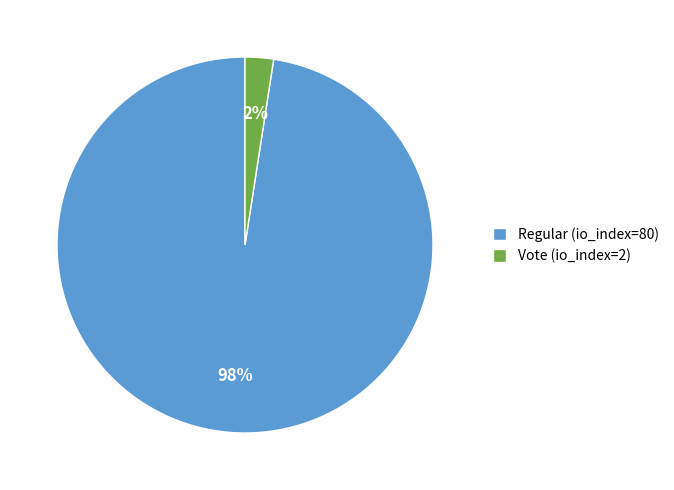

Is it true that Vote (io_index=2) is 2% of the pie?

True